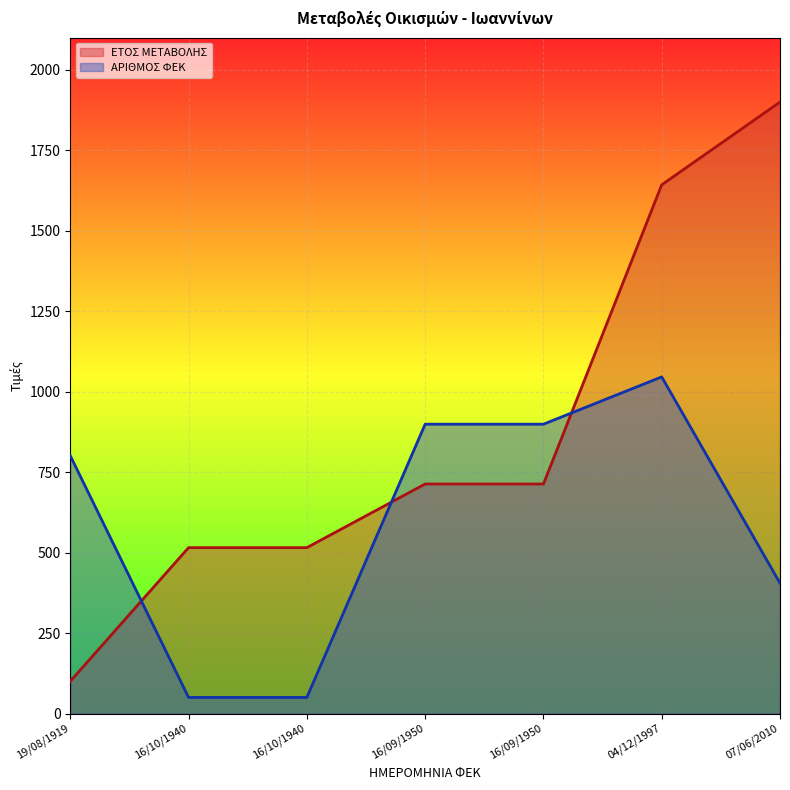

Reading left to right, list all the values displayed in this chart.

ΕΤΟΣ ΜΕΤΑΒΟΛΗΣ: 19/08/1919=100.0	16/10/1940=515.4	16/10/1940=515.4	16/09/1950=713.2	16/09/1950=713.2	04/12/1997=1642.9	07/06/2010=1900.0
ΑΡΙΘΜΟΣ ΦΕΚ: 19/08/1919=801.0	16/10/1940=50.0	16/10/1940=50.0	16/09/1950=899.0	16/09/1950=899.0	04/12/1997=1045.9	07/06/2010=405.1